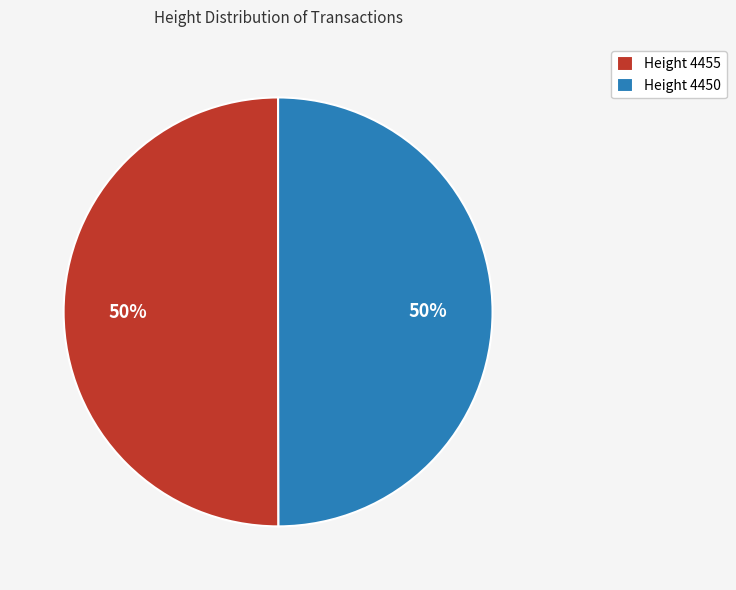

What percentage is the Height 4450 slice, to the nearest percent?

50%